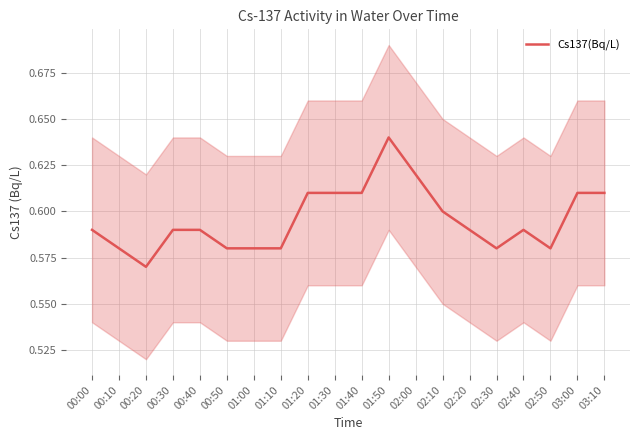

True or false: the data shows 1.1 at 01:40.

False